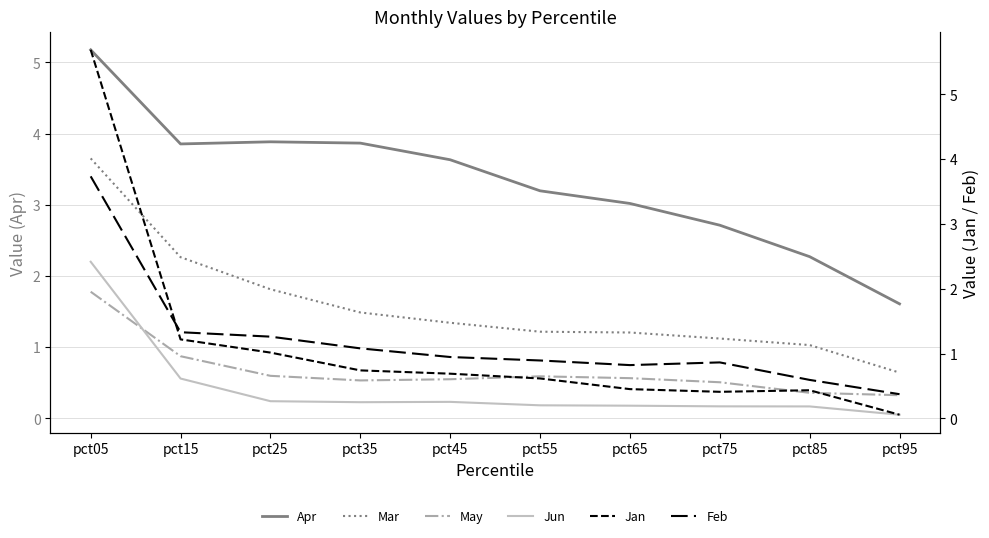

True or false: Mar and Feb cross at least once.

True